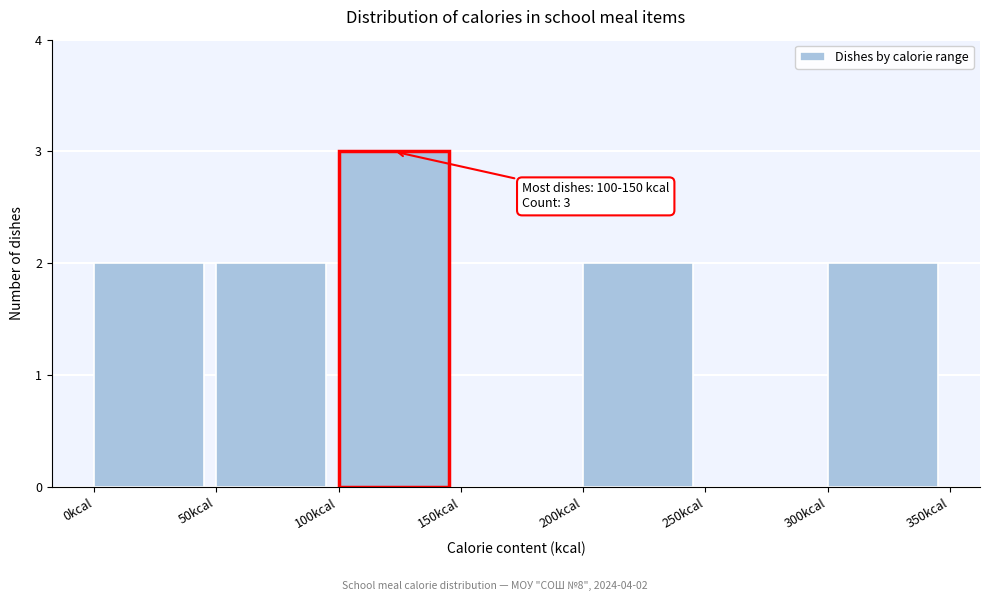

Which range on the x-axis has the tallest bar?

100 to 150